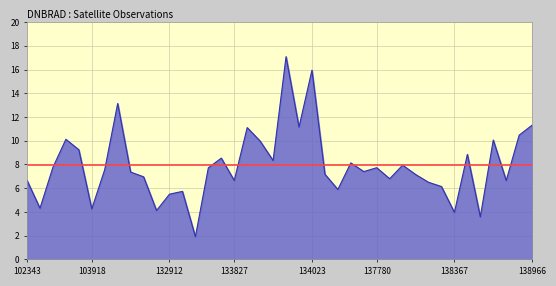

How many points are higher than both their immediate neighbors (excluding endpoints)?

12